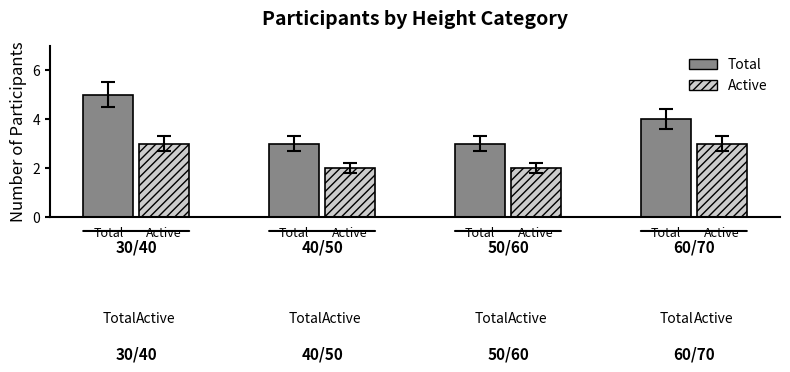

How many distinct data groups are displayed?

2